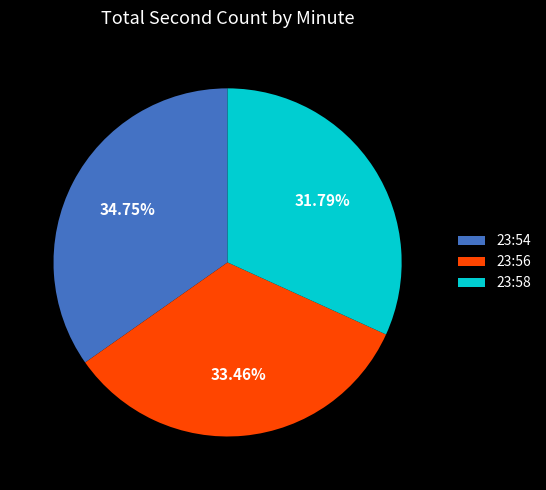

Which slice is the smallest?

23:58